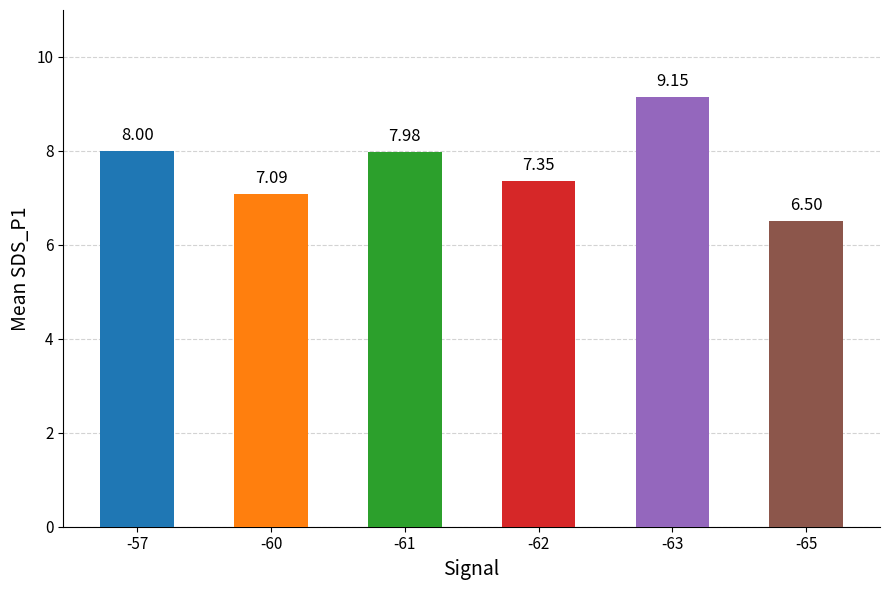

List the labels in order of value, smallest first.

-65, -60, -62, -61, -57, -63